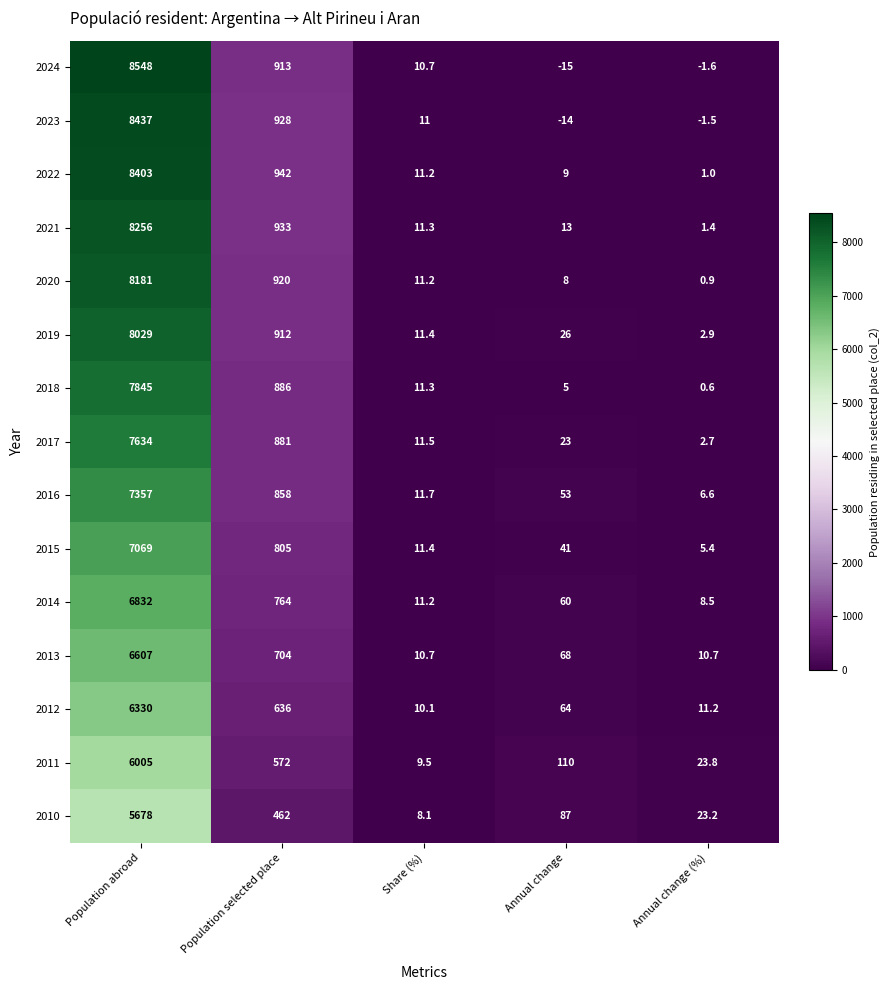

Is it true that 2010 equals 23.2 at Annual change (%)?

True